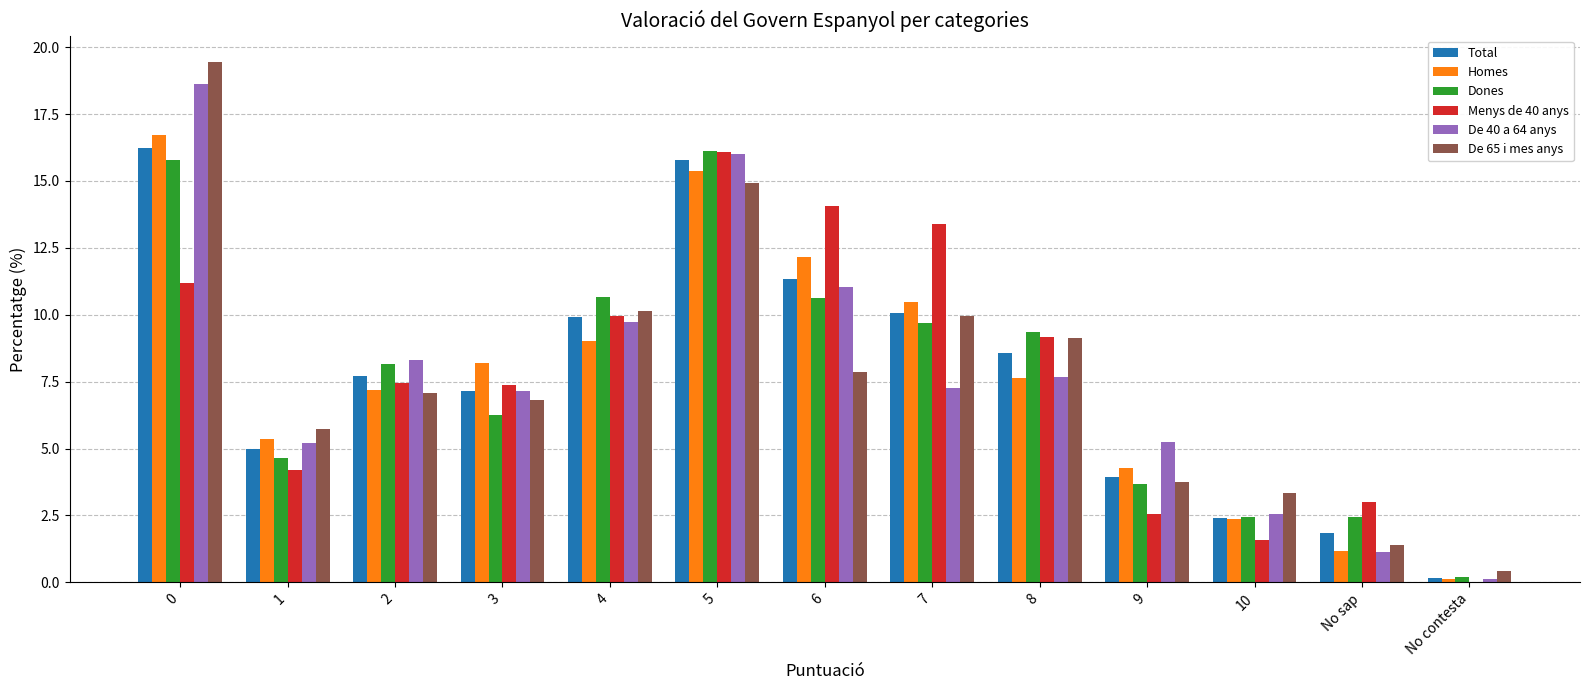

What is the sum of all Total values?

100.0